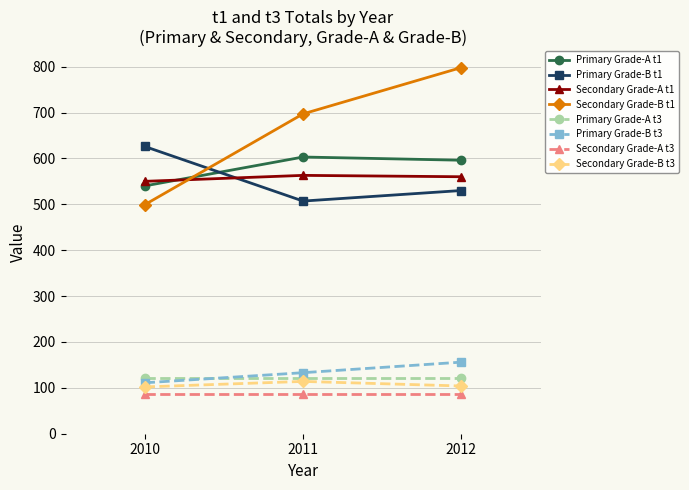

What is the value of the Secondary Grade-A t1 point at the 3rd from the left?

560